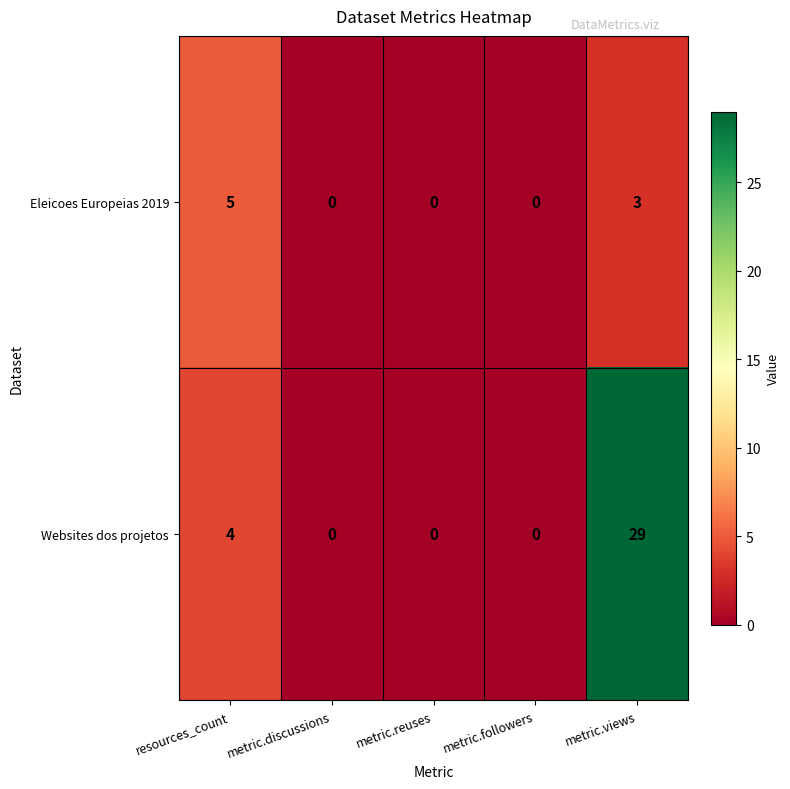

Which series has the largest range (max minus min)?

Websites dos projetos